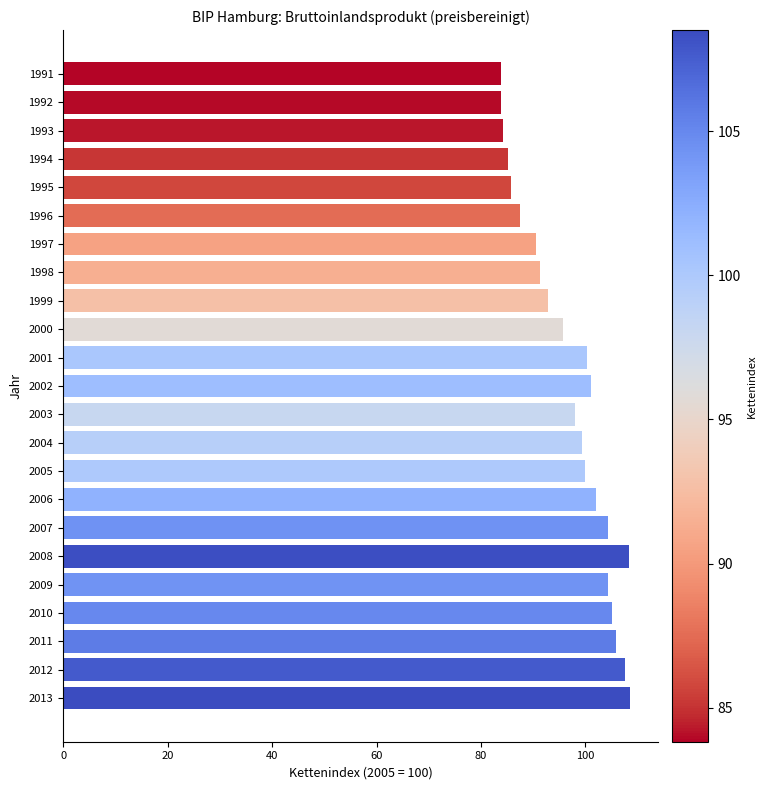

What is the value of the 5th bar from the top?

85.8